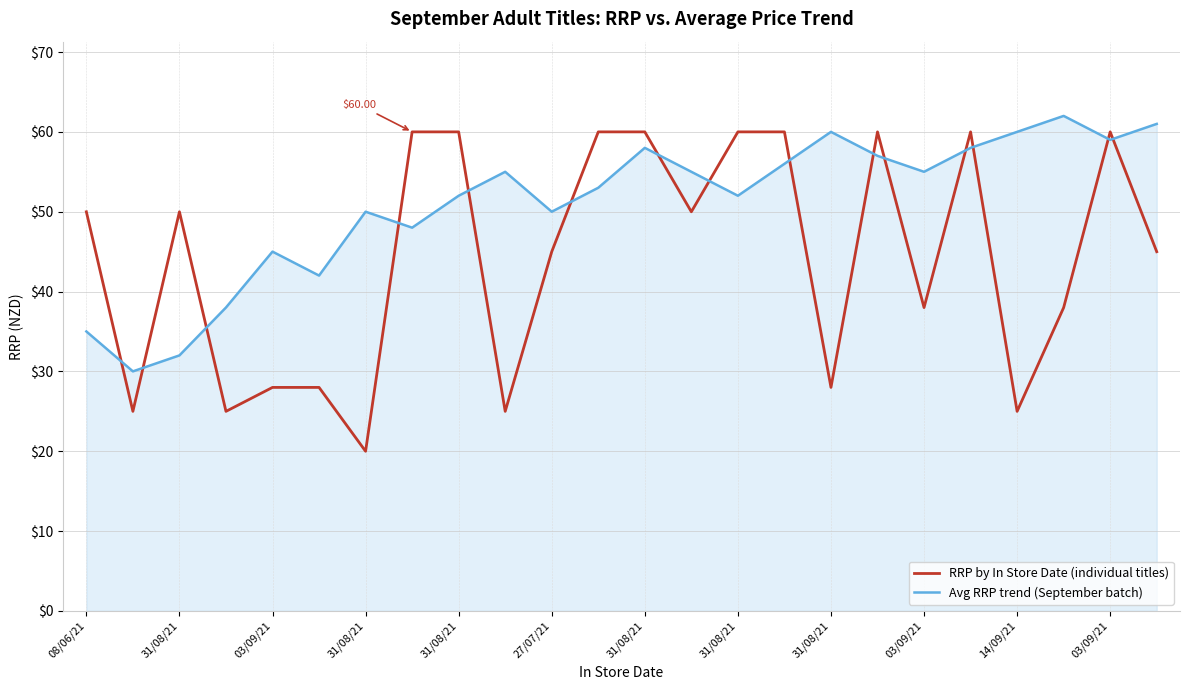

What is the difference between the second highest and minimum values in the Avg RRP trend (September batch) series?

31.0